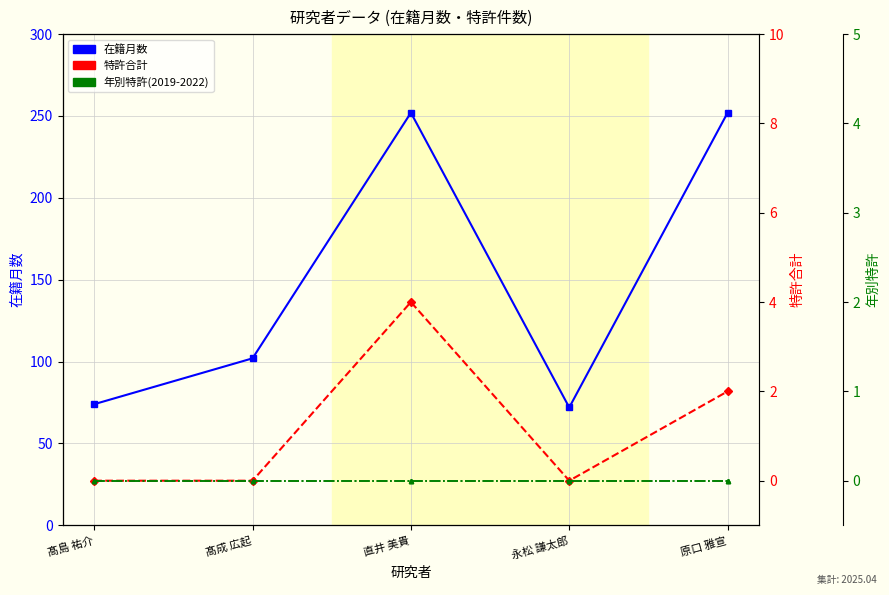

Reading left to right, extract all data points from this chart.

在籍月数: 髙島 祐介=74	髙成 広起=102	直井 美貴=252	永松 謙太郎=72	原口 雅宣=252
特許合計: 髙島 祐介=0	髙成 広起=0	直井 美貴=4	永松 謙太郎=0	原口 雅宣=2
特許2019: 髙島 祐介=0	髙成 広起=0	直井 美貴=0	永松 謙太郎=0	原口 雅宣=0
特許2020: 髙島 祐介=0	髙成 広起=0	直井 美貴=0	永松 謙太郎=0	原口 雅宣=0
特許2021: 髙島 祐介=0	髙成 広起=0	直井 美貴=0	永松 謙太郎=0	原口 雅宣=0
特許2022: 髙島 祐介=0	髙成 広起=0	直井 美貴=0	永松 謙太郎=0	原口 雅宣=0